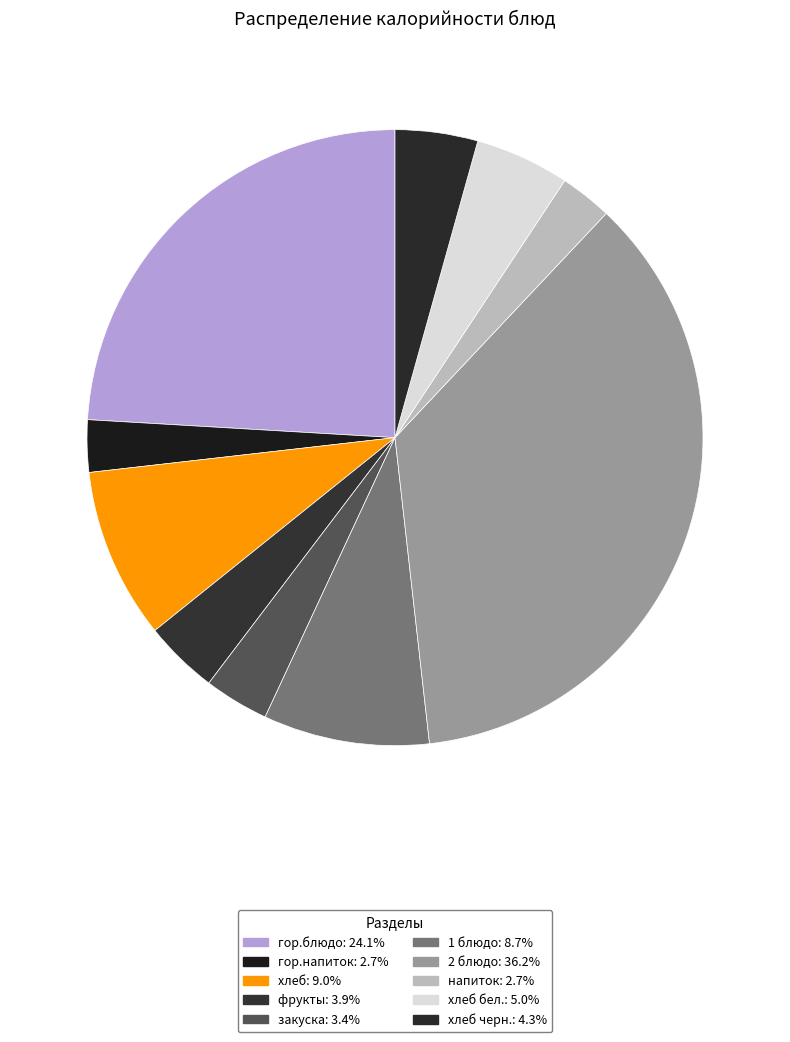

How many segments does this pie chart have?

10